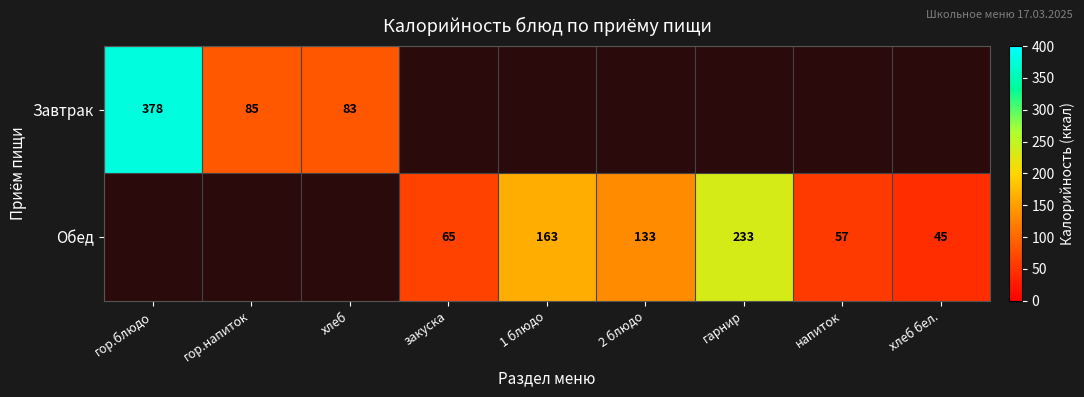

The Завтрак series shows 34 at хлеб. True or false?

False